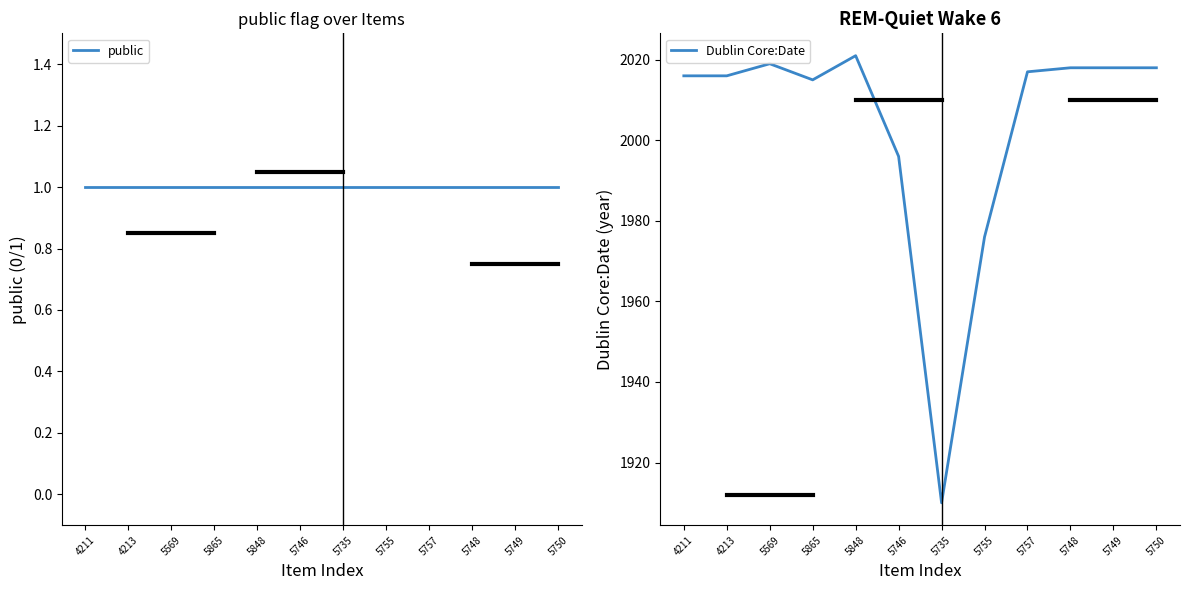

Is the value of Dublin Core:Date at 4211 greater than the value of public at 4211?

Yes